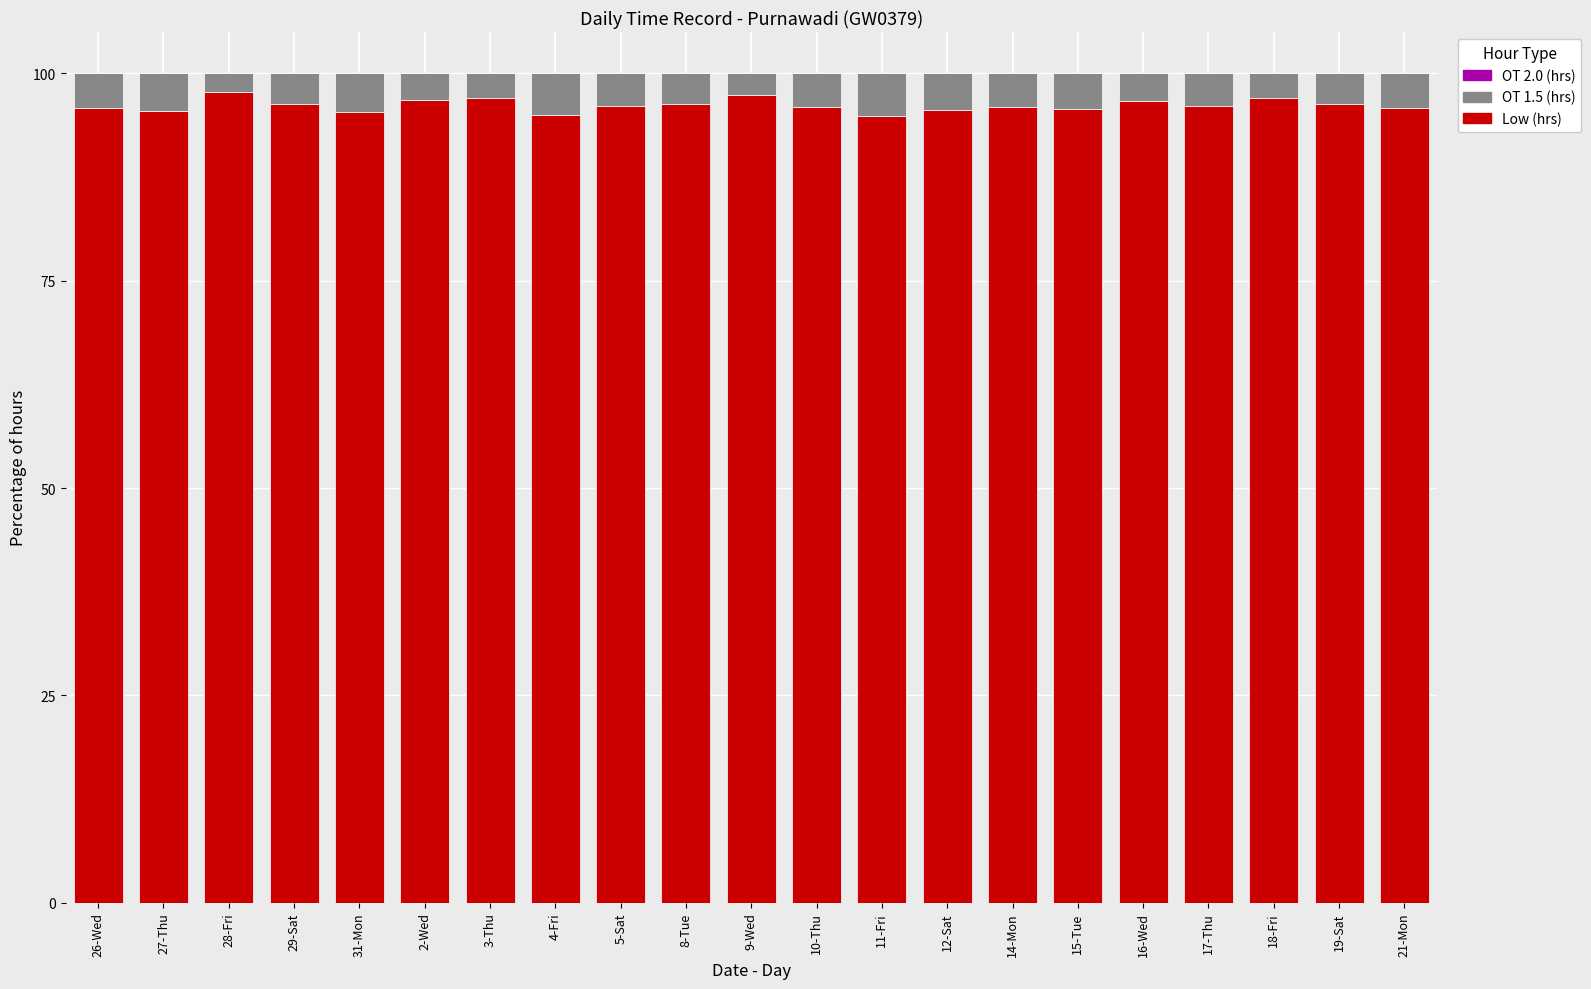

Does the chart contain stacked bars?

Yes